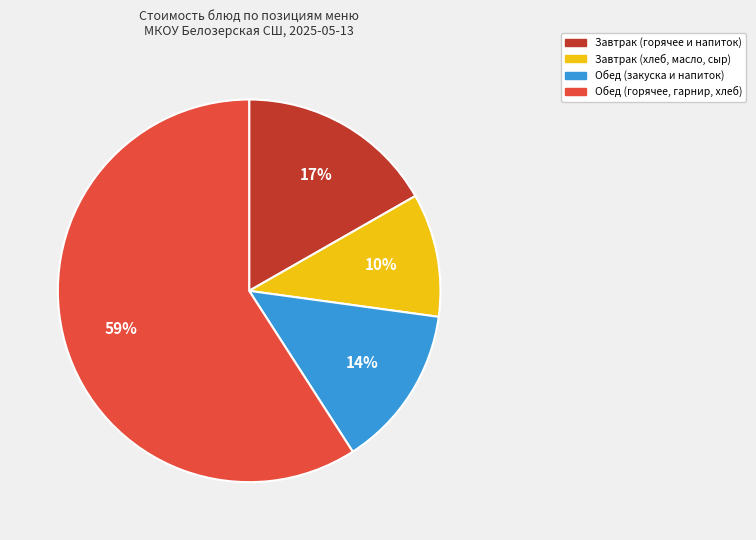

The Завтрак (хлеб, масло, сыр) slice represents 10% of the pie. True or false?

True